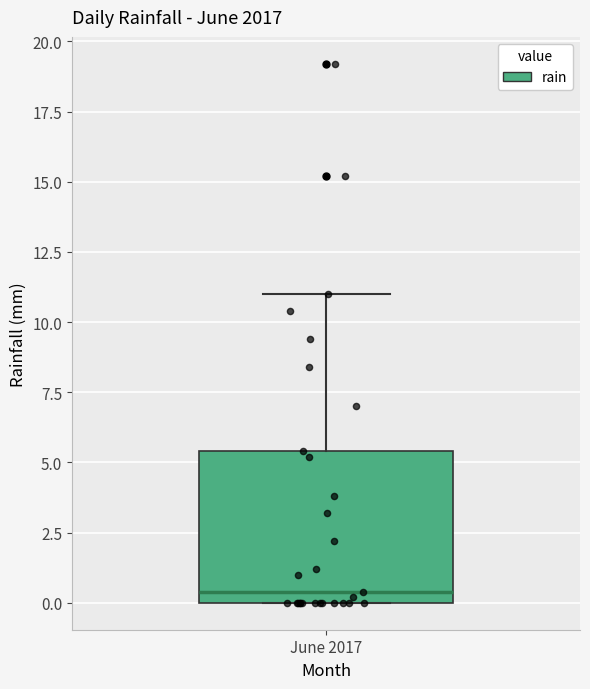

Read this box plot against the y-axis: the position of the median line, the range covered by the box, and the ends of both whiskers. The values are not printed on the chart, so give them approximately, as read against the axis.

median 0.5, box 0.0 to 5.5, whiskers 0.0 to 11.0